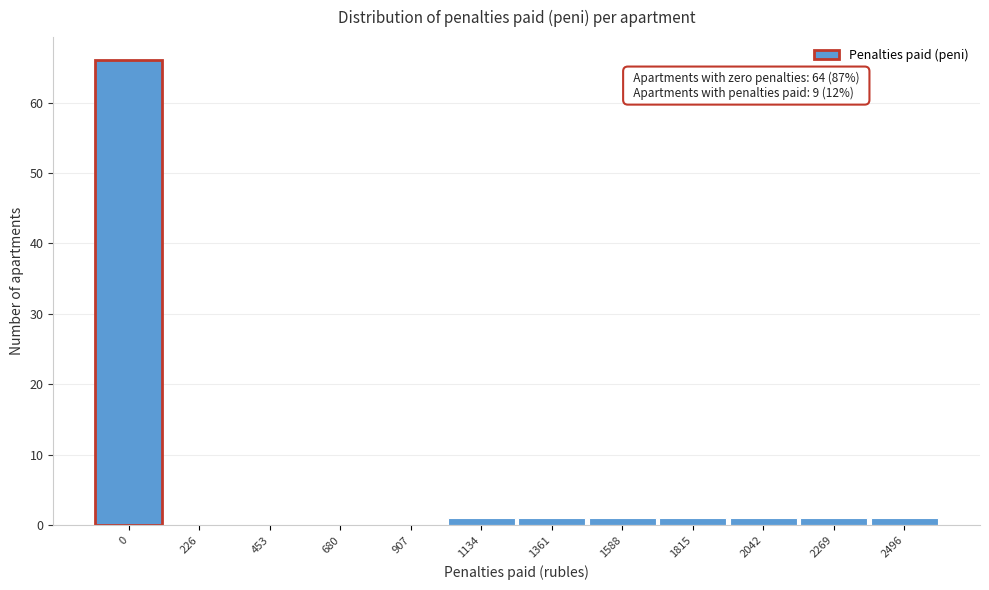

Reading left to right, what are all the values shown in this chart?

0=66	226=0	453=0	680=0	907=0	1134=1	1361=1	1588=1	1815=1	2042=1	2269=1	2496=1